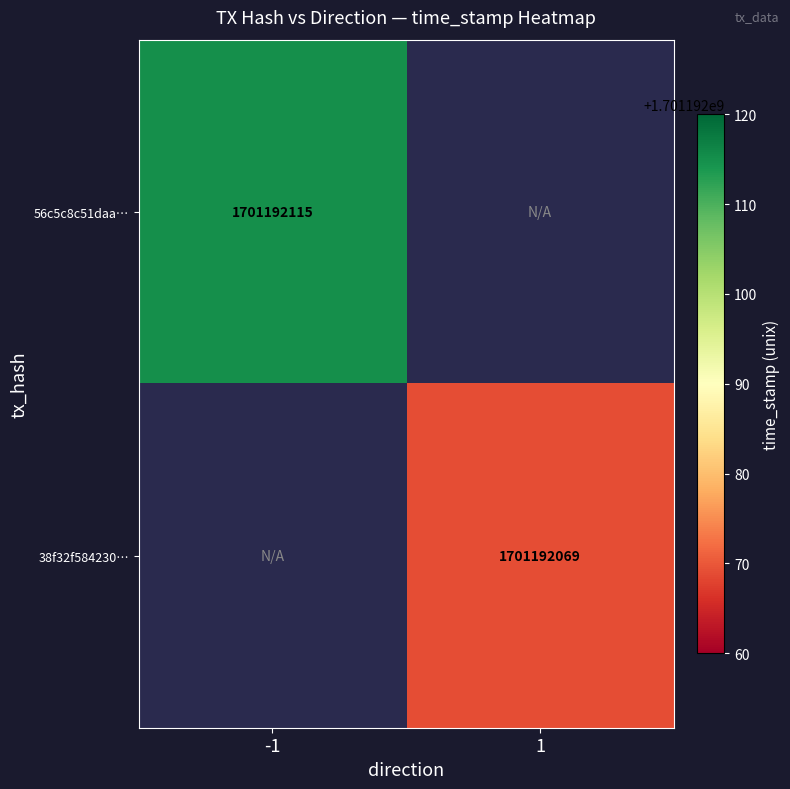

What is the difference between the highest and lowest values at direction?

2